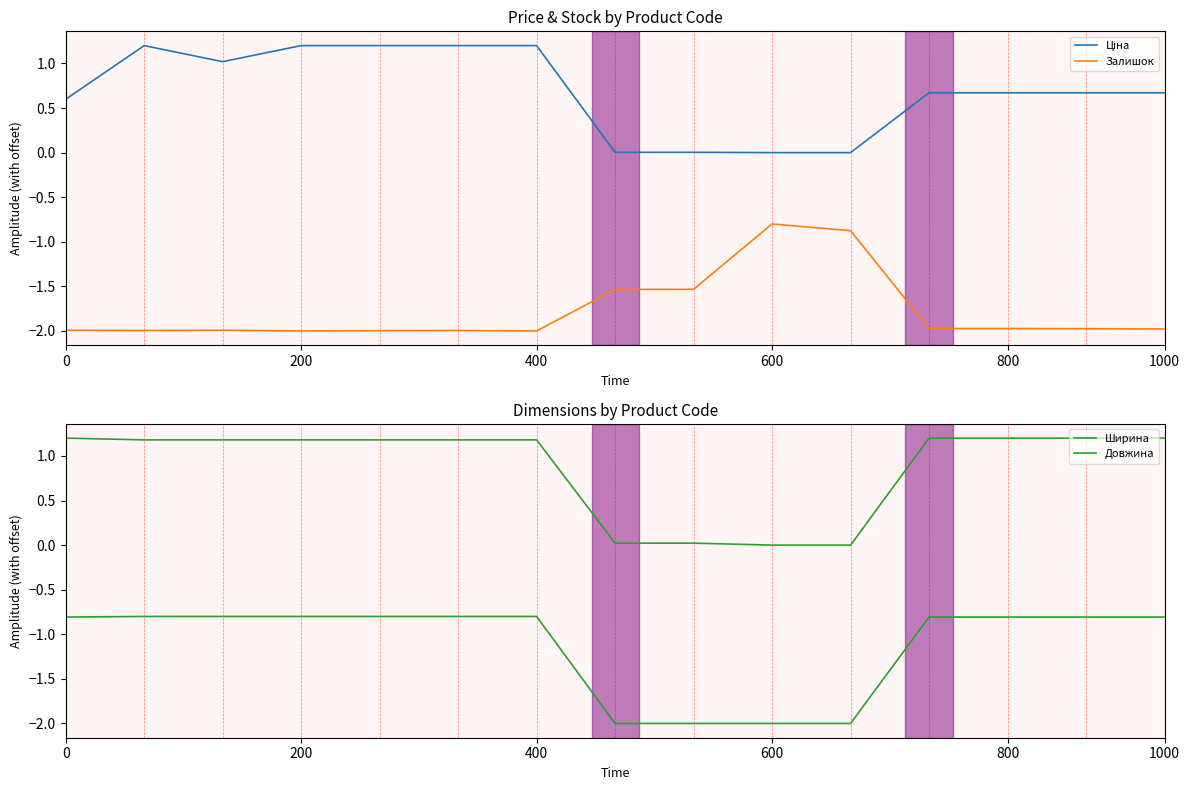

What is the difference between the maximum and second lowest values in the Залишок series?

1.2